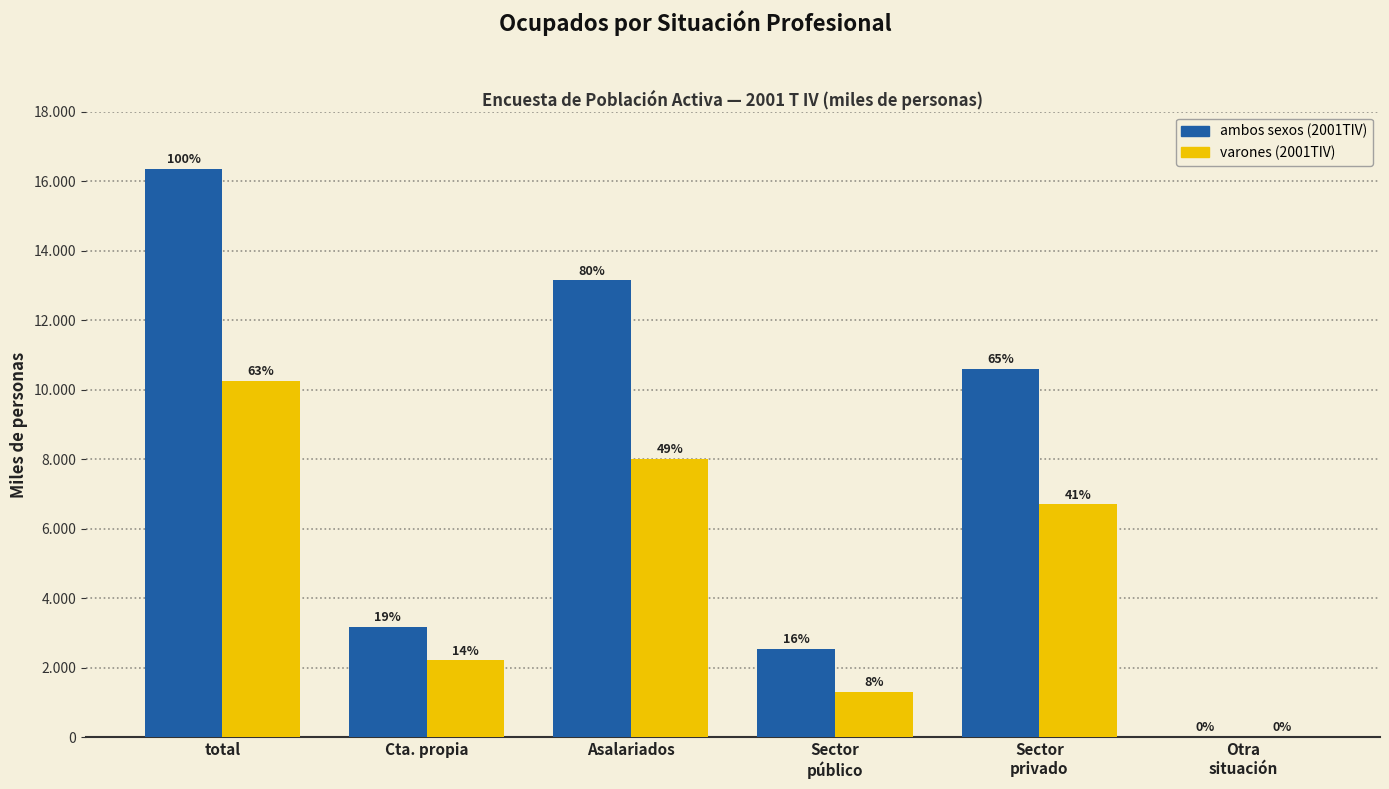

Reading left to right, transcribe all the data shown in this chart.

ambos sexos (2001TIV): total=16348.2	Cta. propia=3182.0	Asalariados=13148.0	Sector
público=2547.5	Sector
privado=10600.5	Otra
situación=18.3
varones (2001TIV): total=10247.4	Cta. propia=2214.3	Asalariados=8023.1	Sector
público=1320.7	Sector
privado=6702.4	Otra
situación=10.1